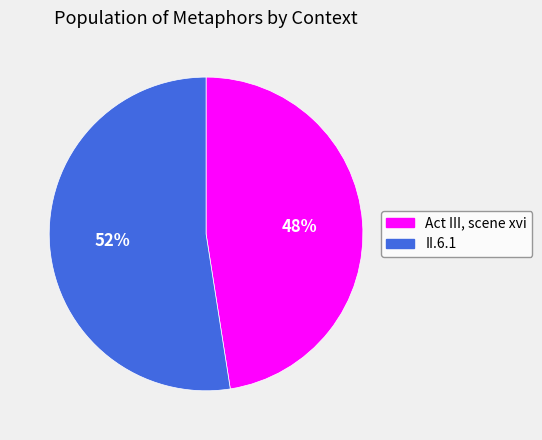

To the nearest percent, what is the average slice percentage?

50%